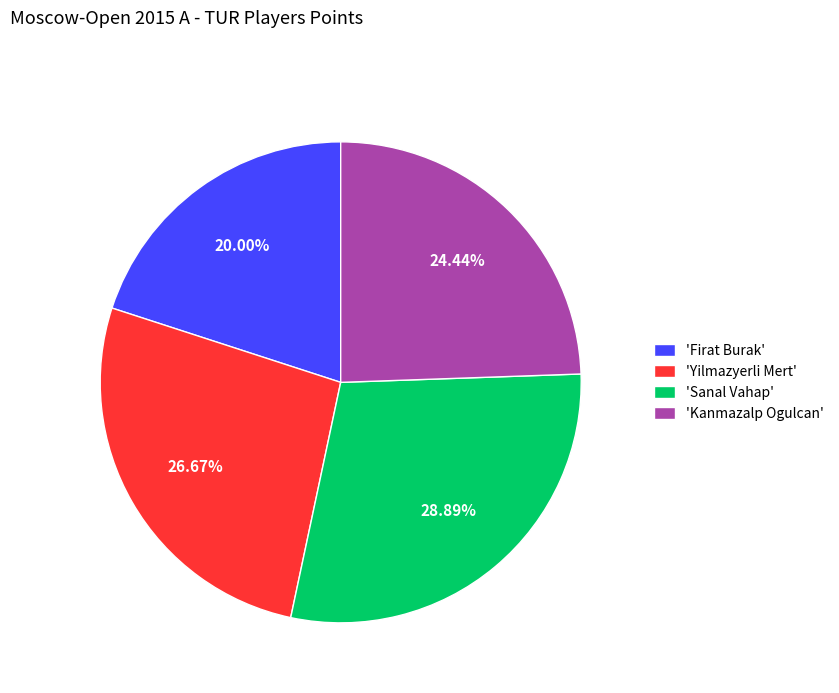

How many slices are in this pie chart?

4